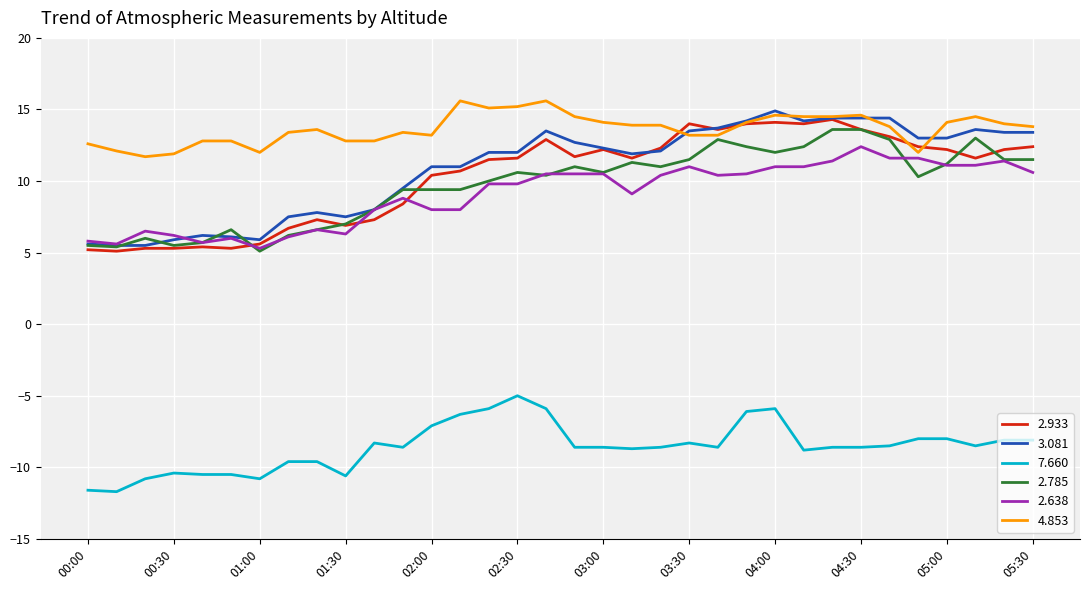

True or false: 4.853 and 7.660 intersect in this chart.

False